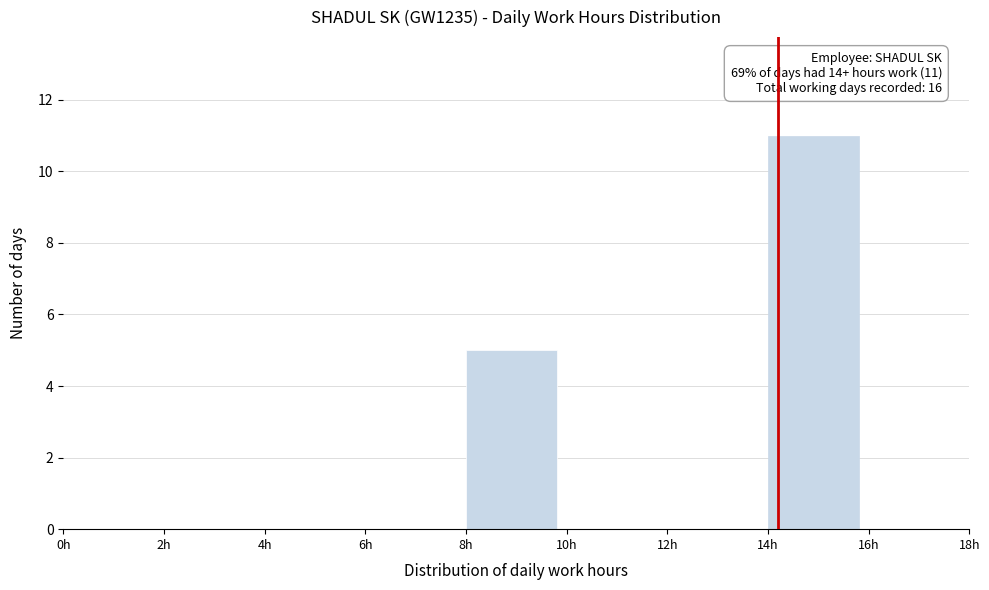

Over which range of the x-axis is the bar tallest?

14 to 16